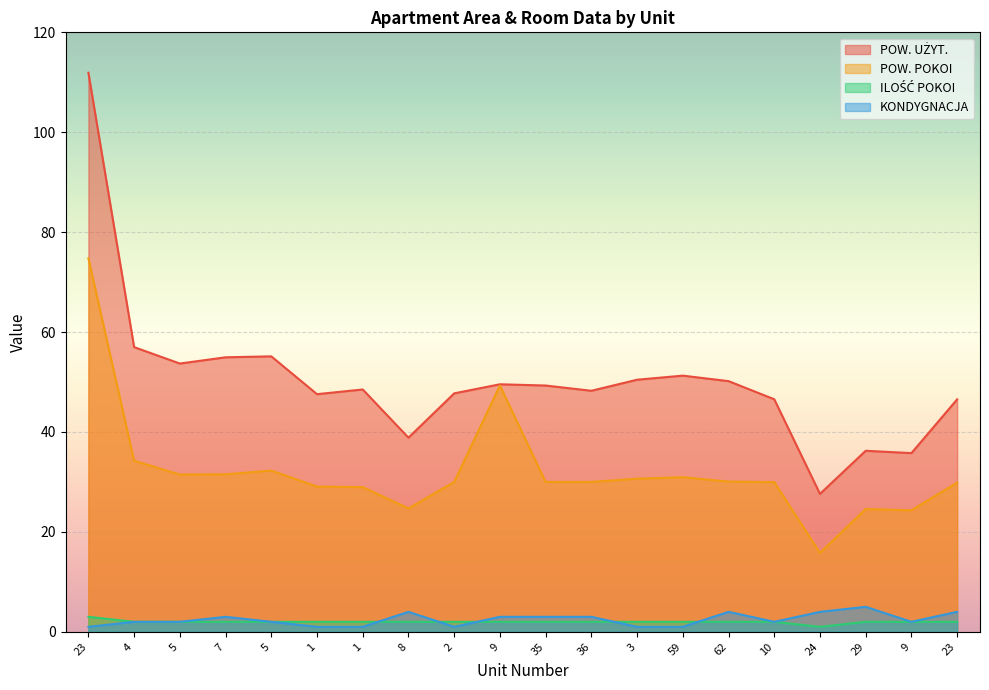

At which category does the chart reach its minimum across all series?

24